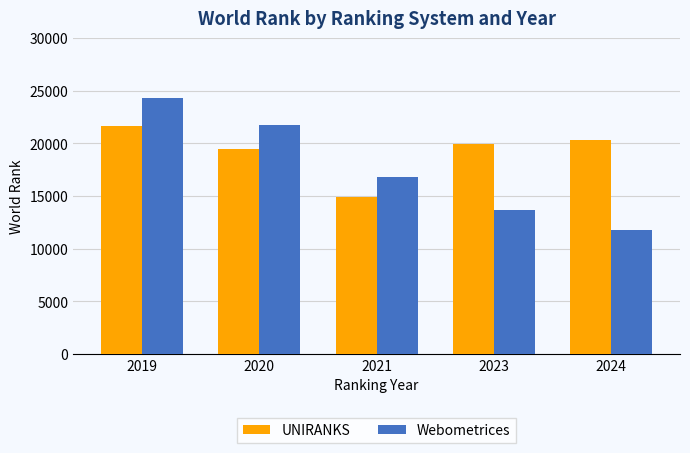

What is the sum of all UNIRANKS values?

96273